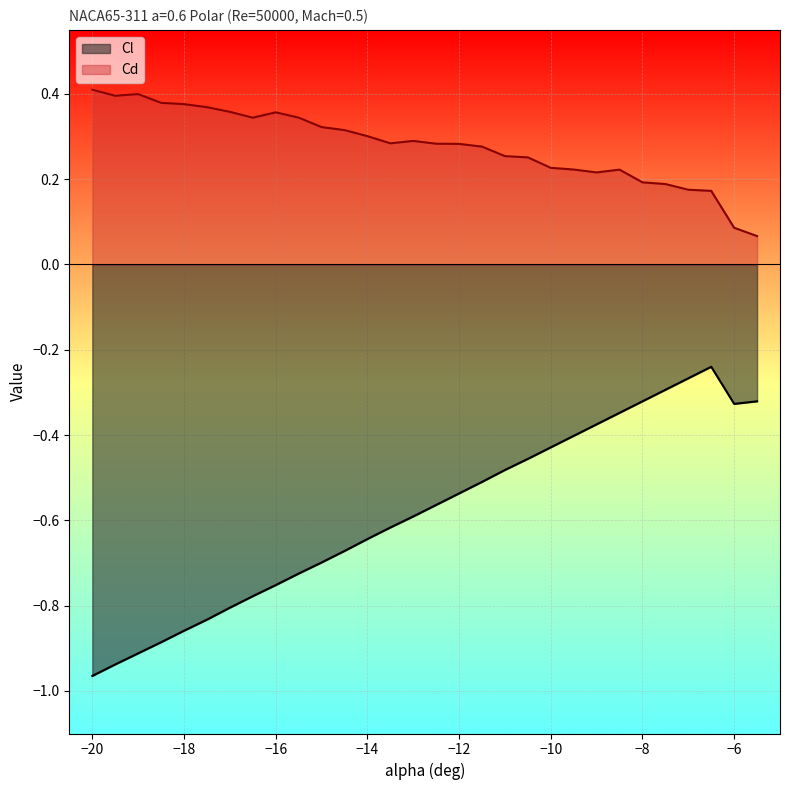

What is the difference between the second highest and second lowest values in the Cl series?

0.7